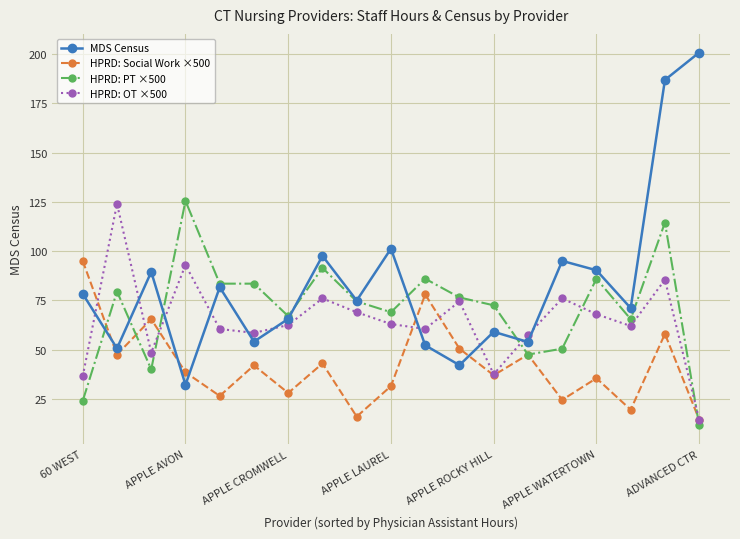

What is the smallest value displayed?

11.5